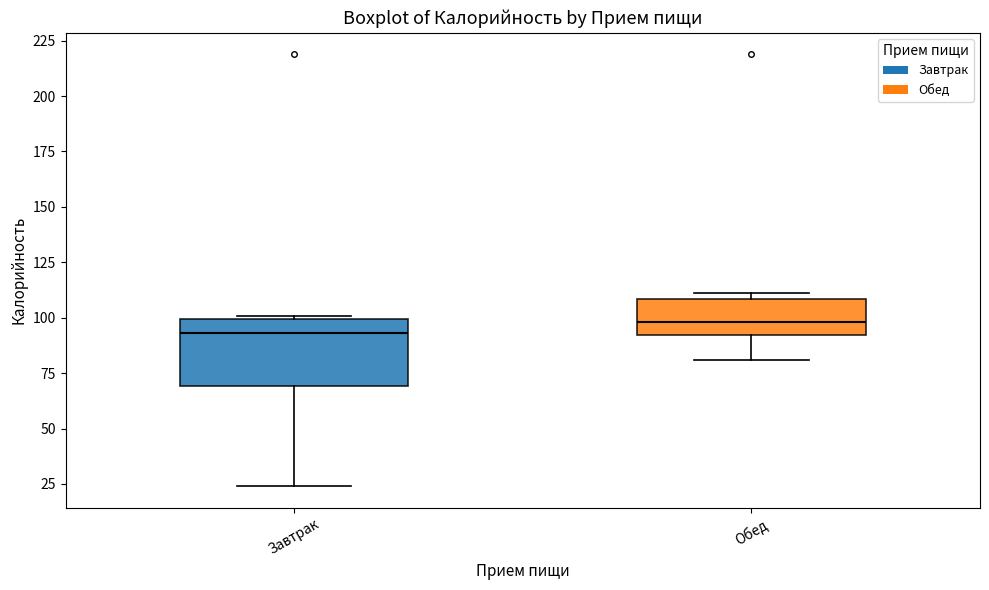

Reading left to right, transcribe this box plot: for each box, give where its median line is, the range the box spans, and where its two whiskers end, as read against the y-axis. The values are not printed on the chart, so give them approximately, as read against the axis.

Завтрак: median 95, box 70 to 100, whiskers 25 to 100 (just above the box's upper edge)
Обед: median 100, box 90 to 110, whiskers 80 to 110 (just above the box's upper edge)